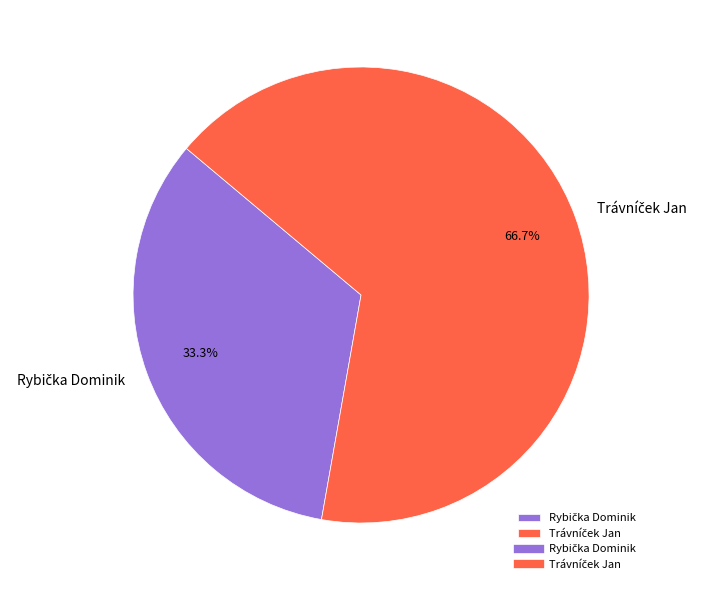

Is there any slice that represents more than half of the pie?

Yes